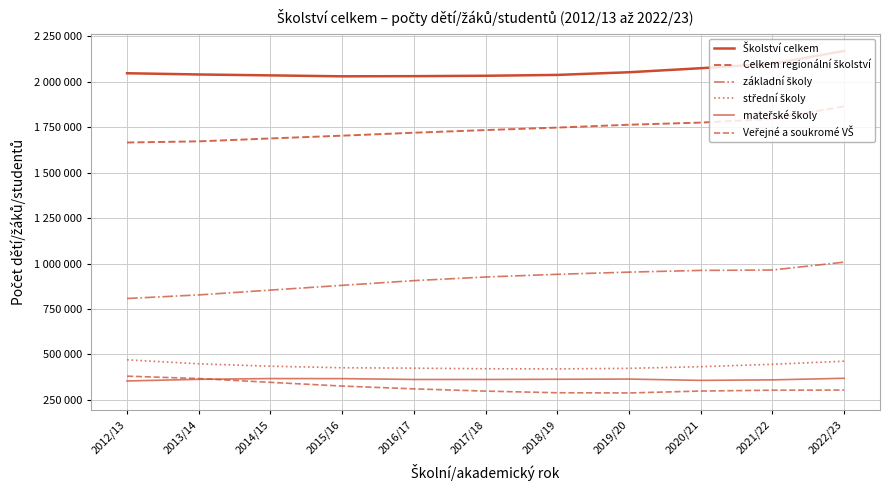

What is the value of the Veřejné a soukromé VŠ point at the 9th from the left?

298986